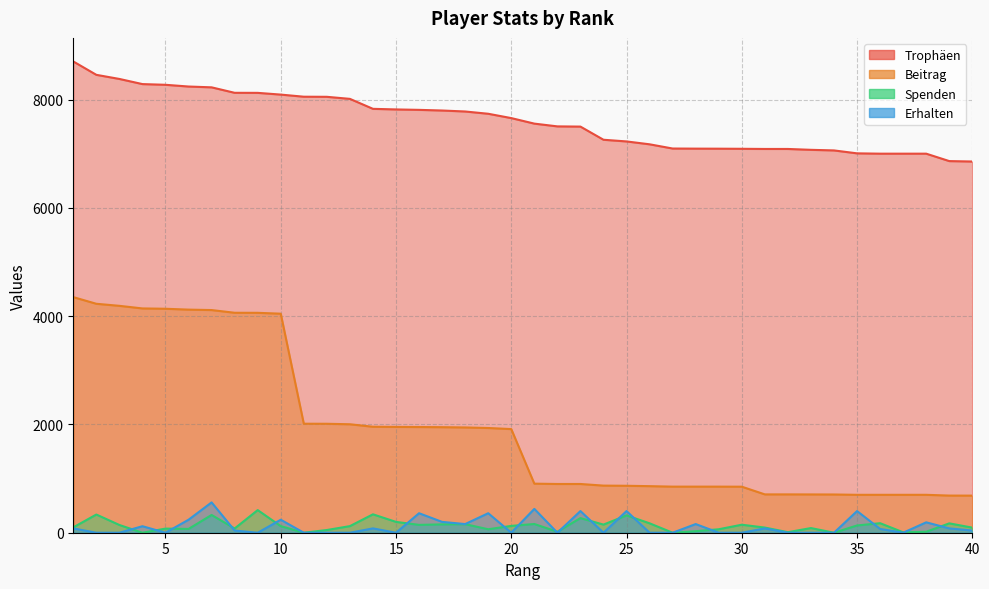

True or false: Erhalten and Beitrag cross at least once.

False